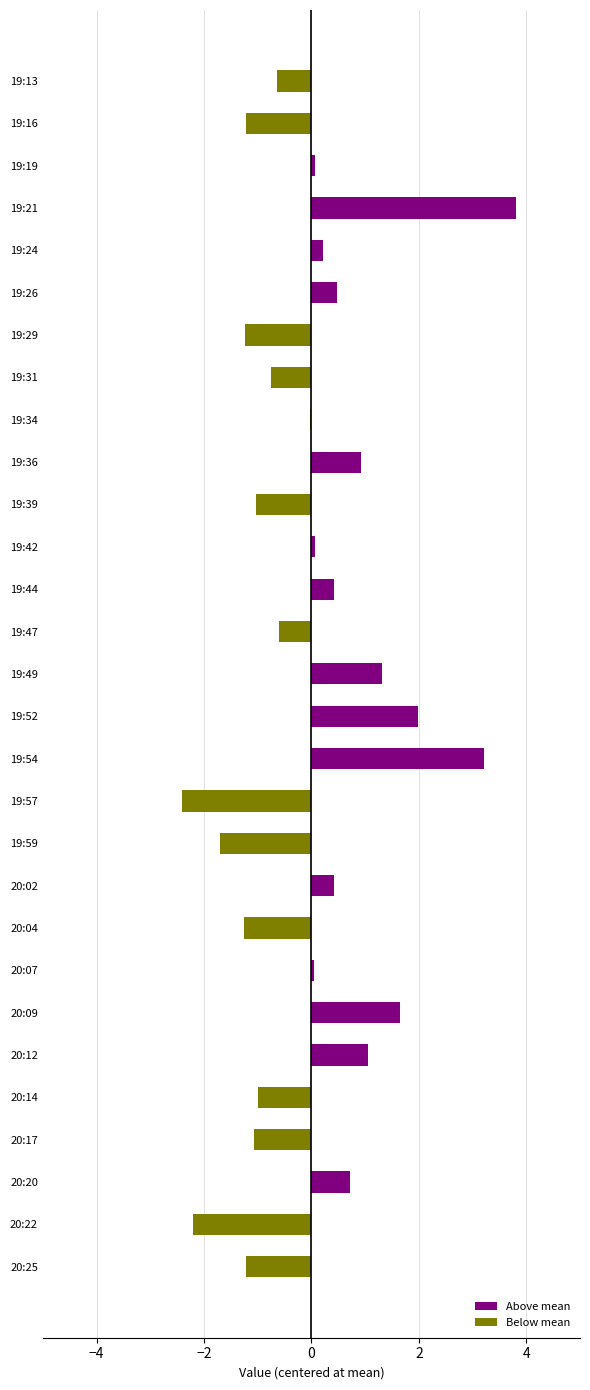

Which category has the lowest value across all series?

19:57